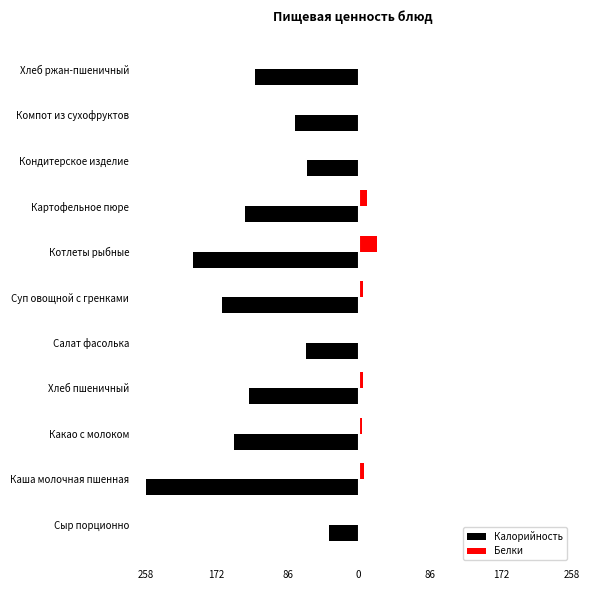

What are all the series names shown in the legend?

Калорийность, Белки